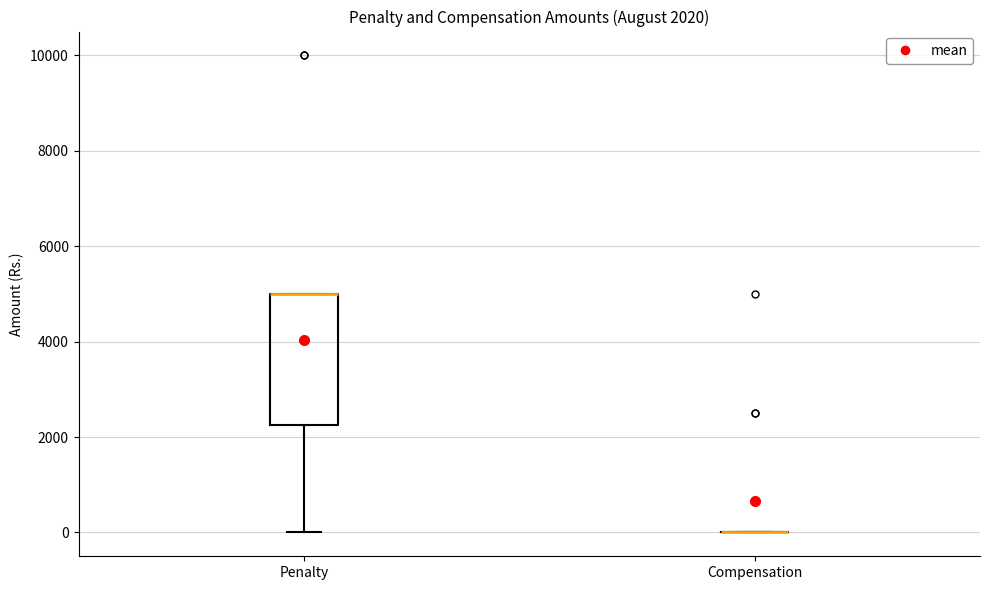

Comparing the boxes themselves (not the whiskers), which one is the tallest?

Penalty